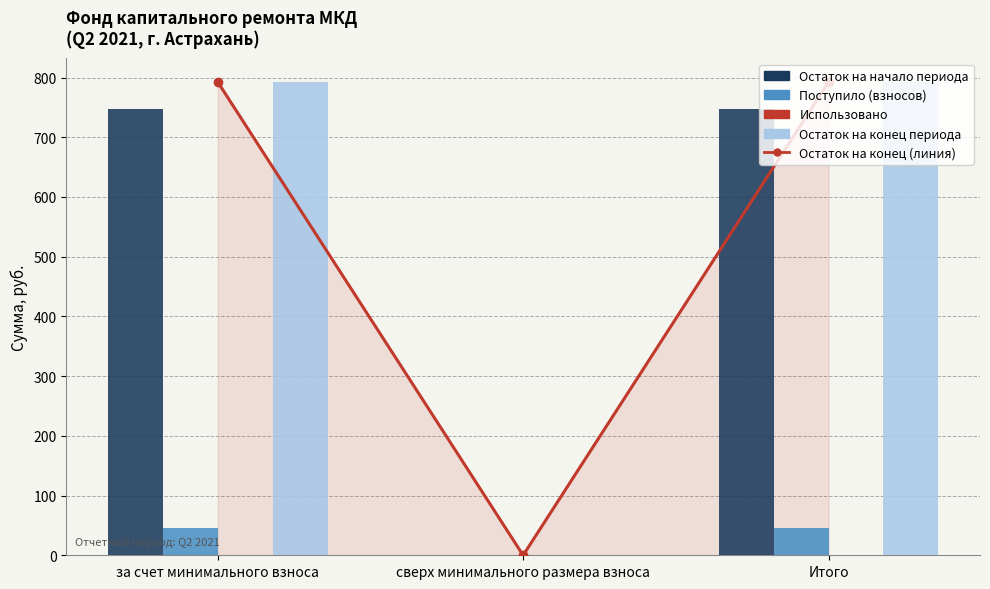

How many bars are there in total?

12